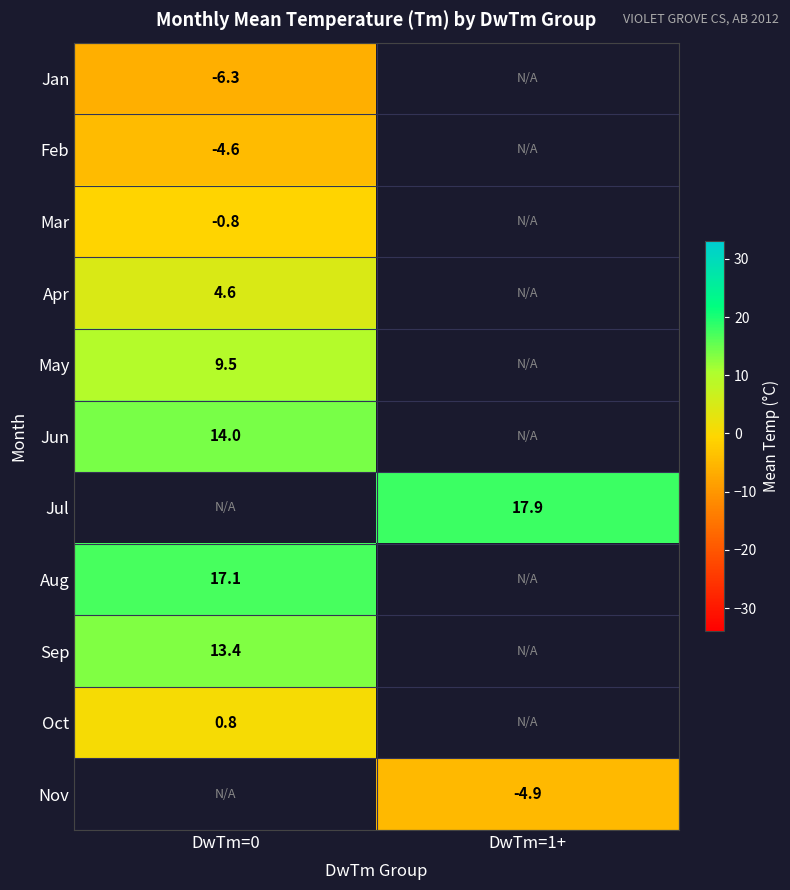

The Feb series shows -4.6 at DwTm=0. True or false?

True